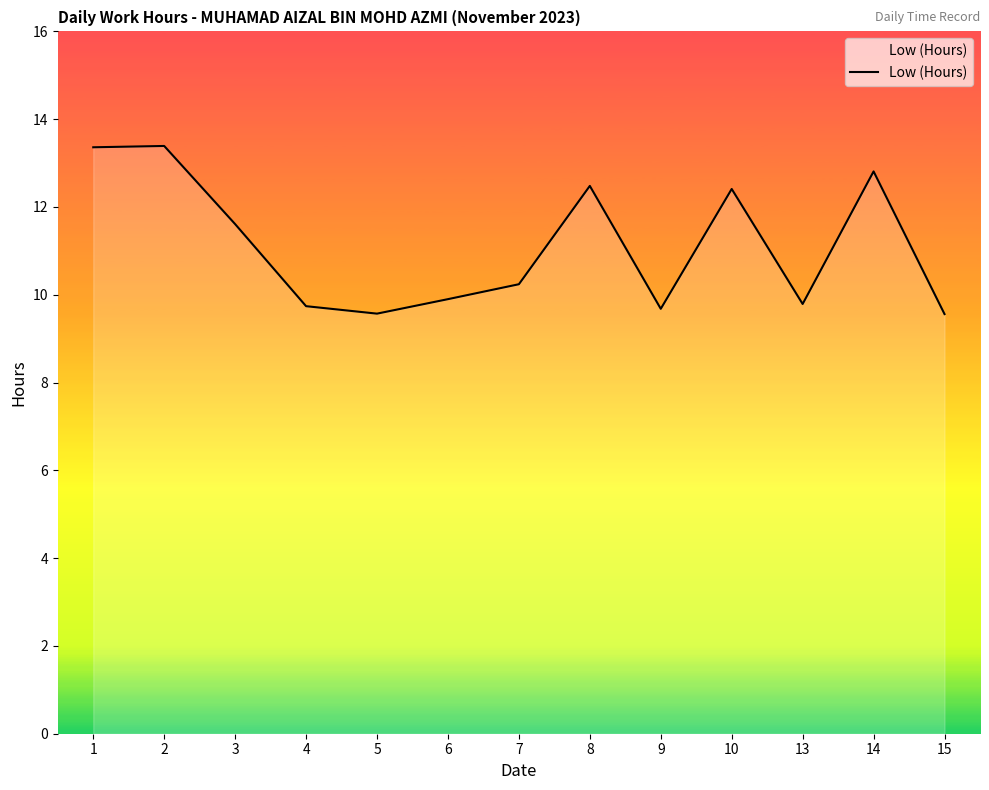

Between 15 and 6, which is larger?

6